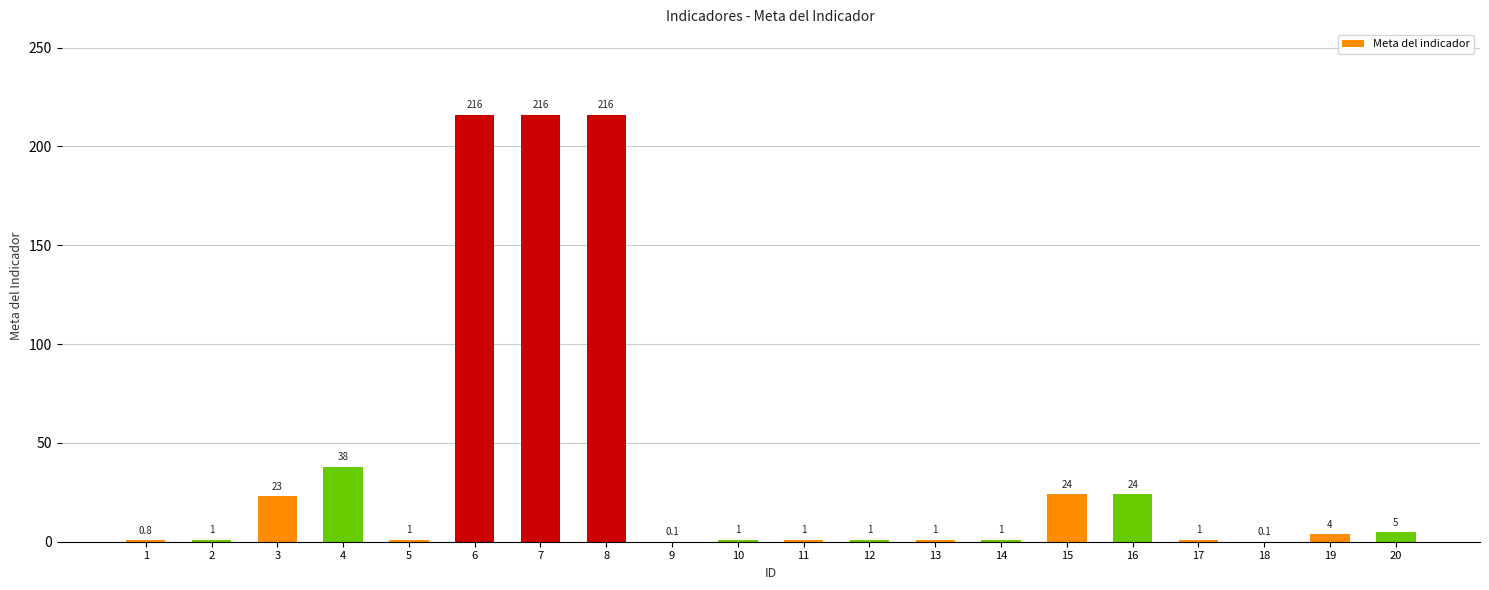

The value at 19 is 4.0. True or false?

True